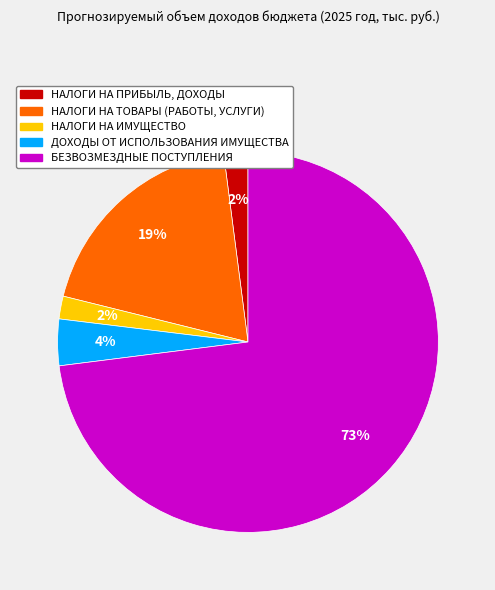

To the nearest percent, what percentage of the pie is НАЛОГИ НА ИМУЩЕСТВО?

2%